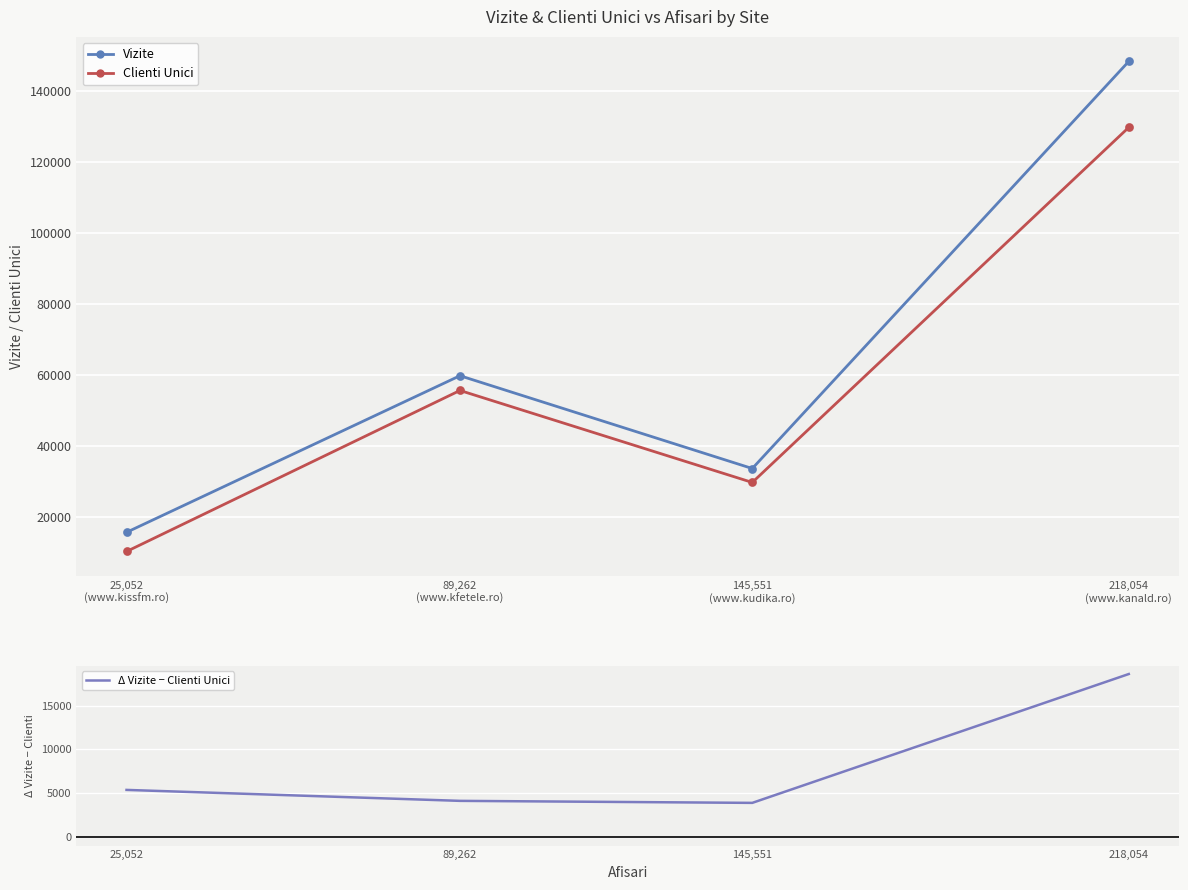

Is the value of Vizite at 89,262
(www.kfetele.ro) greater than the value of Clienti Unici at 218,054
(www.kanald.ro)?

No